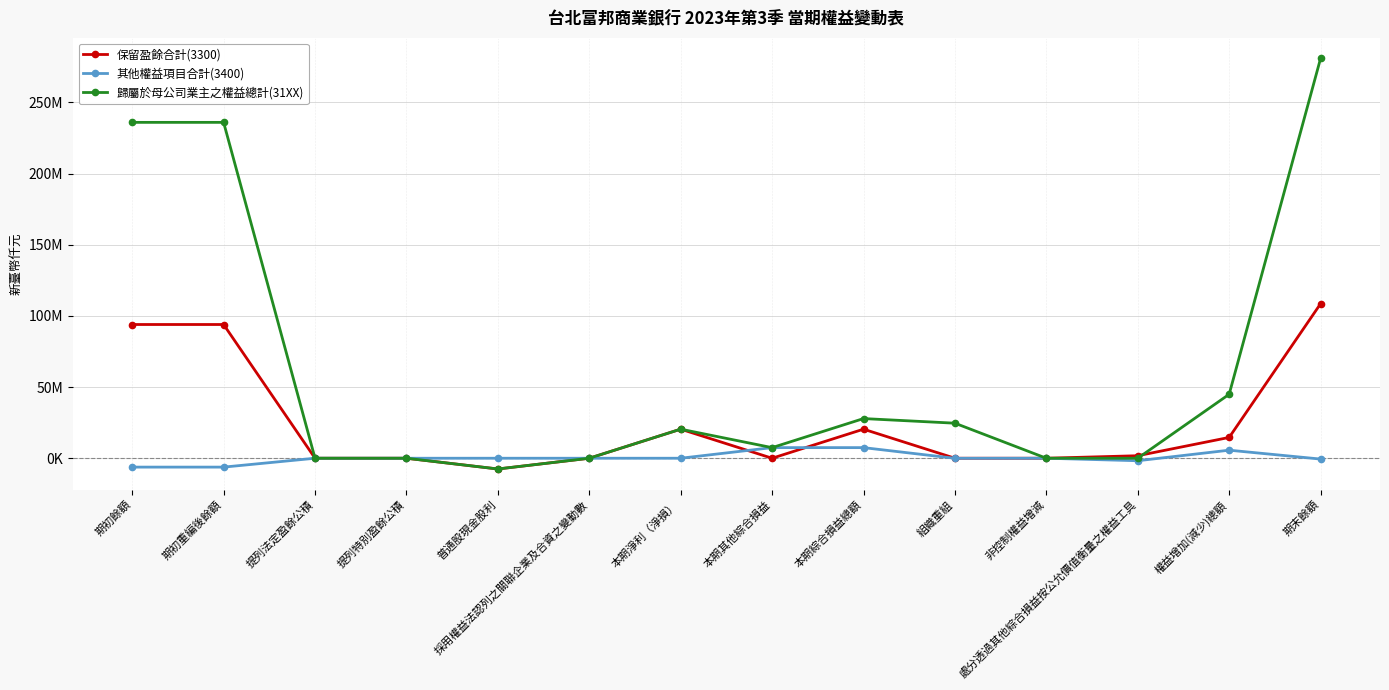

Rank the series by their maximum value, from lowest to highest.

其他權益項目合計(3400), 保留盈餘合計(3300), 歸屬於母公司業主之權益總計(31XX)